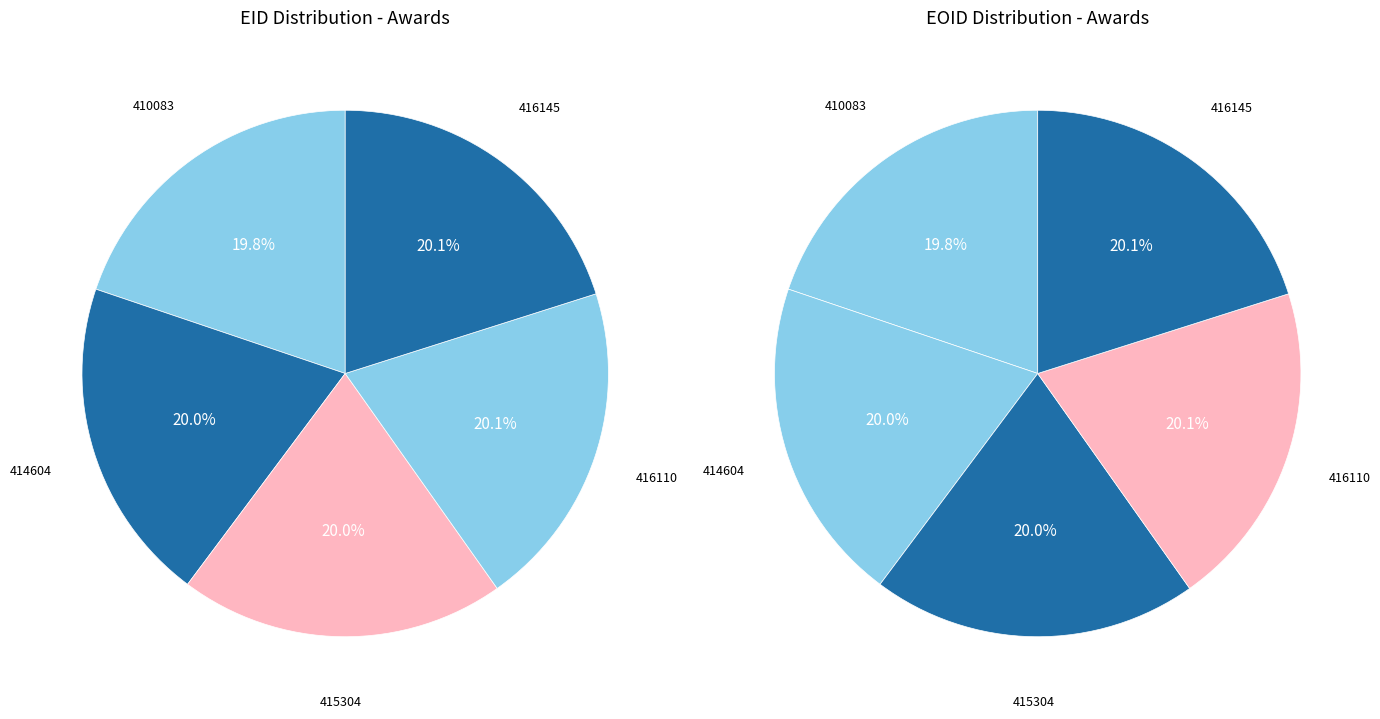

What is the largest slice in the pie chart?

416145